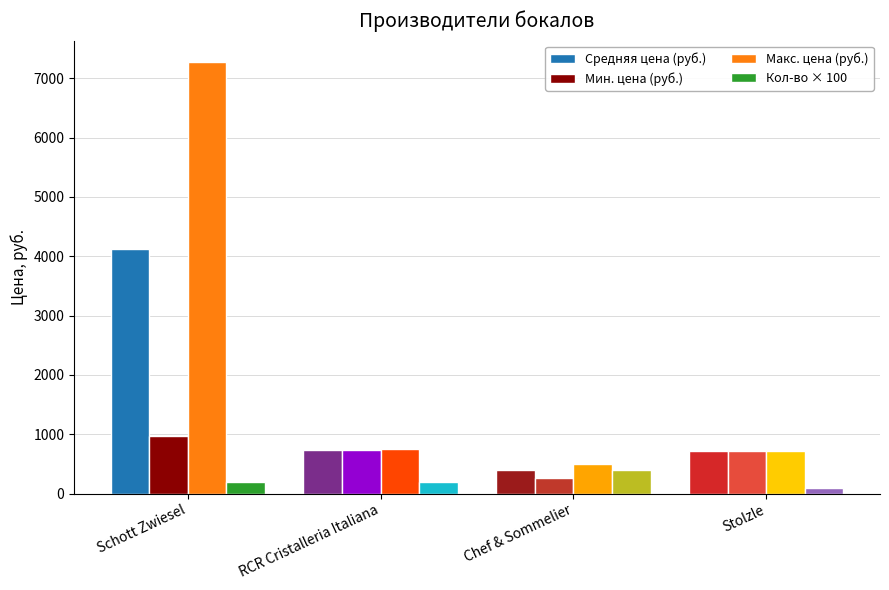

Rank the series by their maximum value, from lowest to highest.

Кол-во × 100, Мин. цена (руб.), Средняя цена (руб.), Макс. цена (руб.)